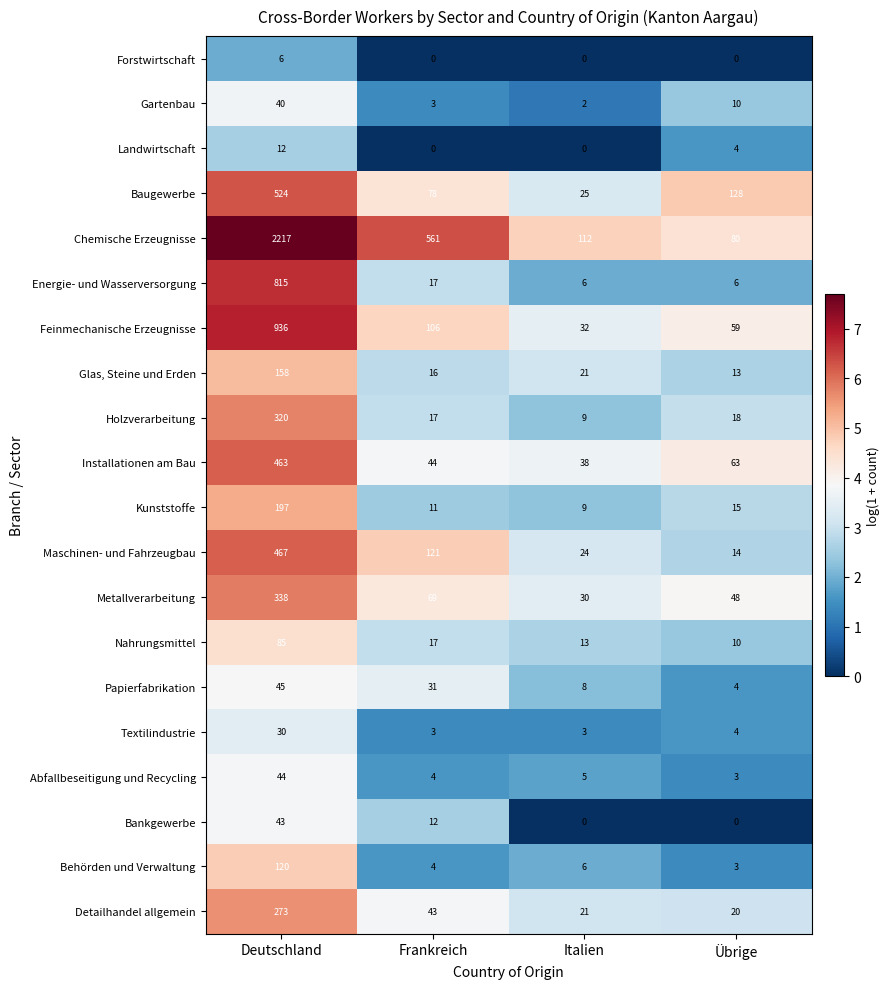

Count the number of data series in this chart.

20